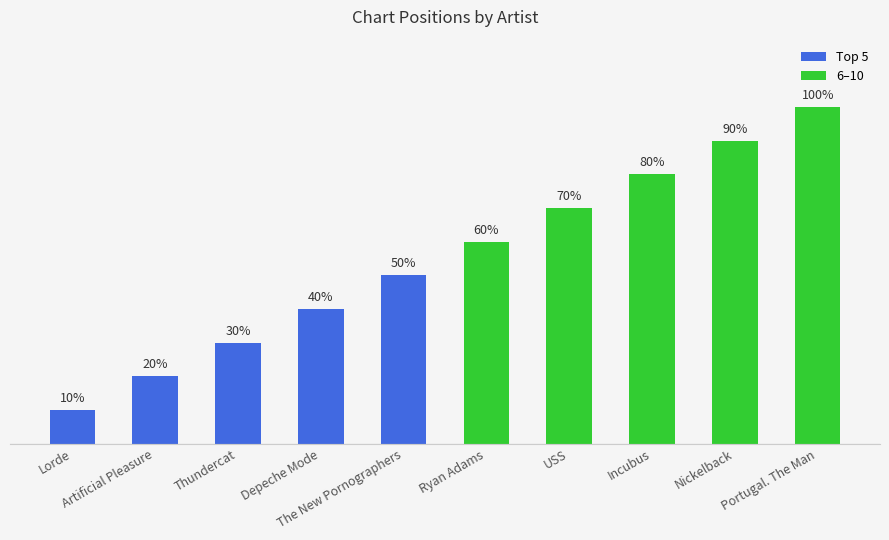

Rank the categories by value from highest to lowest.

Portugal. The Man, Nickelback, Incubus, USS, Ryan Adams, The New Pornographers, Depeche Mode, Thundercat, Artificial Pleasure, Lorde